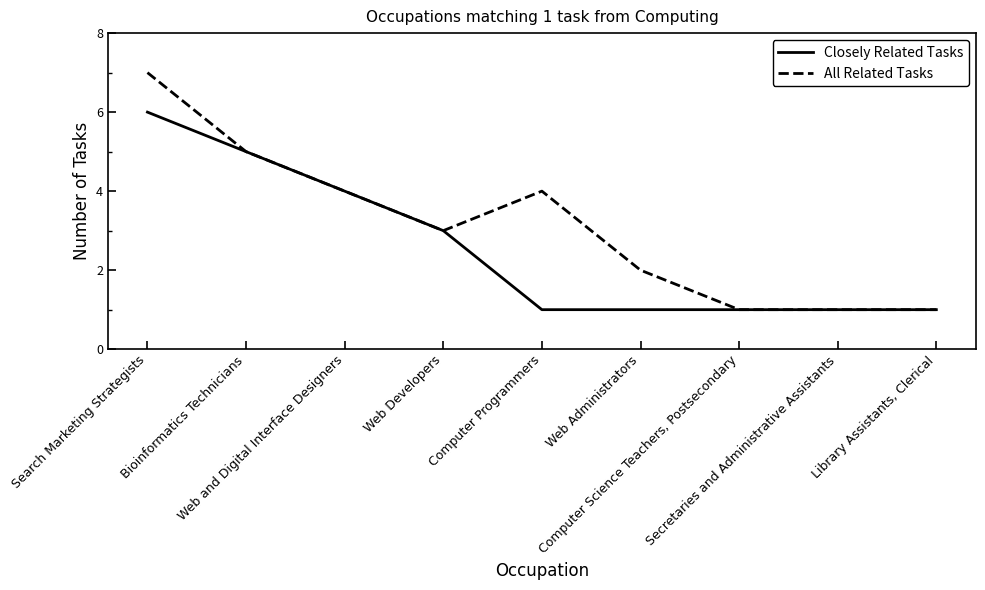

Count the Closely Related Tasks values in the range 1 to 4.

7